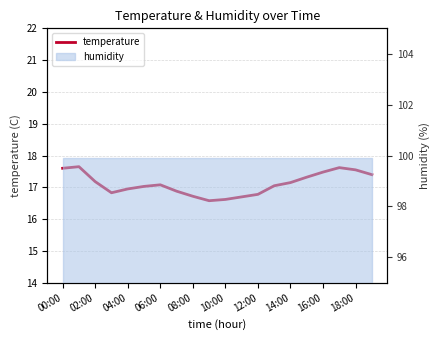

What is the smallest value displayed?

16.6